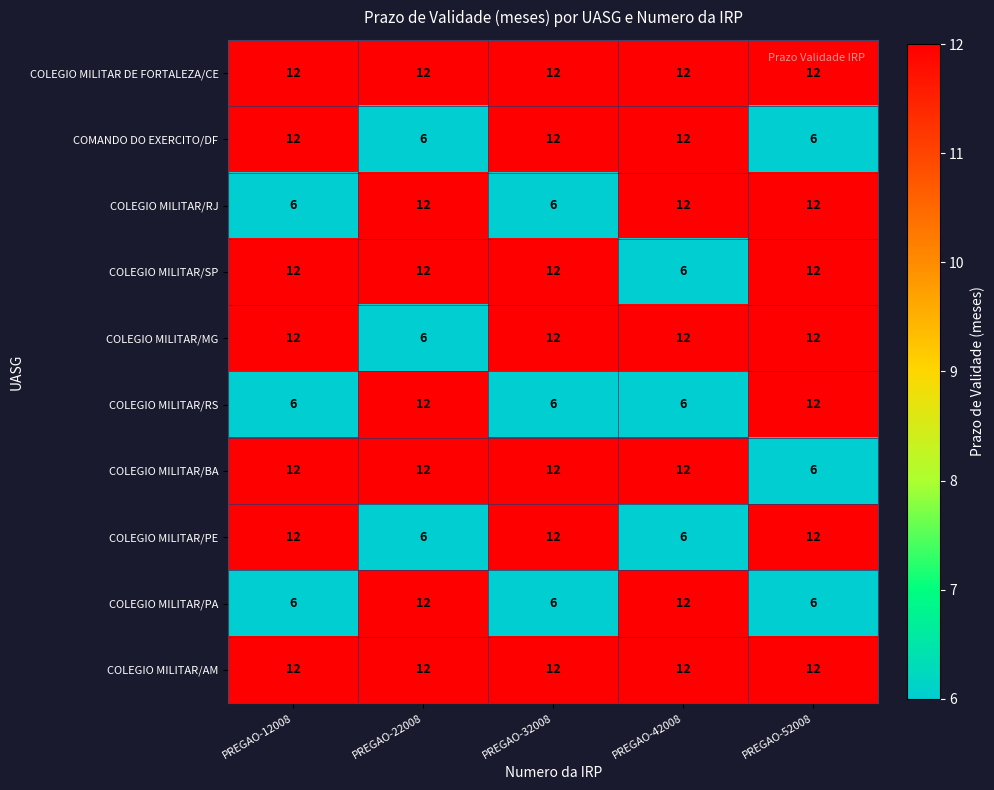

What is the difference between the maximum and minimum values in the COLEGIO MILITAR/SP series?

6